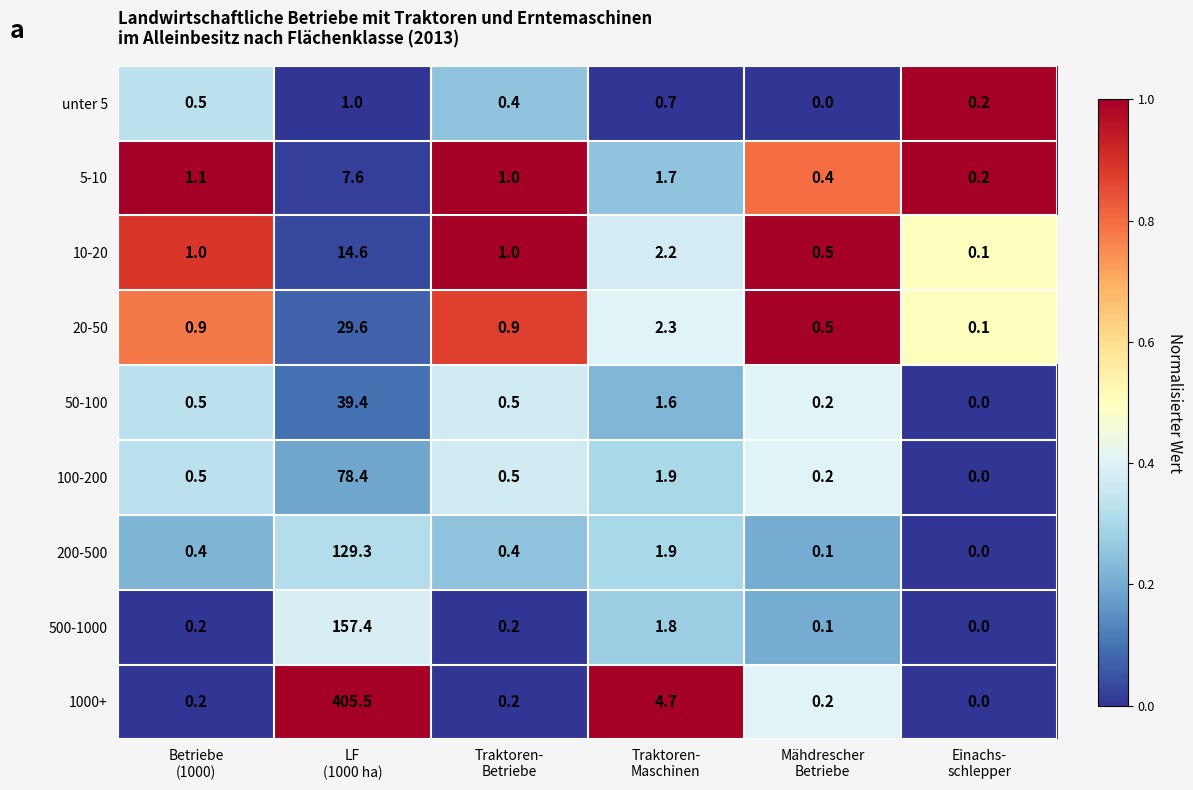

Rank the series by their maximum value, from highest to lowest.

1000+, 500-1000, 200-500, 100-200, 50-100, 20-50, 10-20, 5-10, unter 5